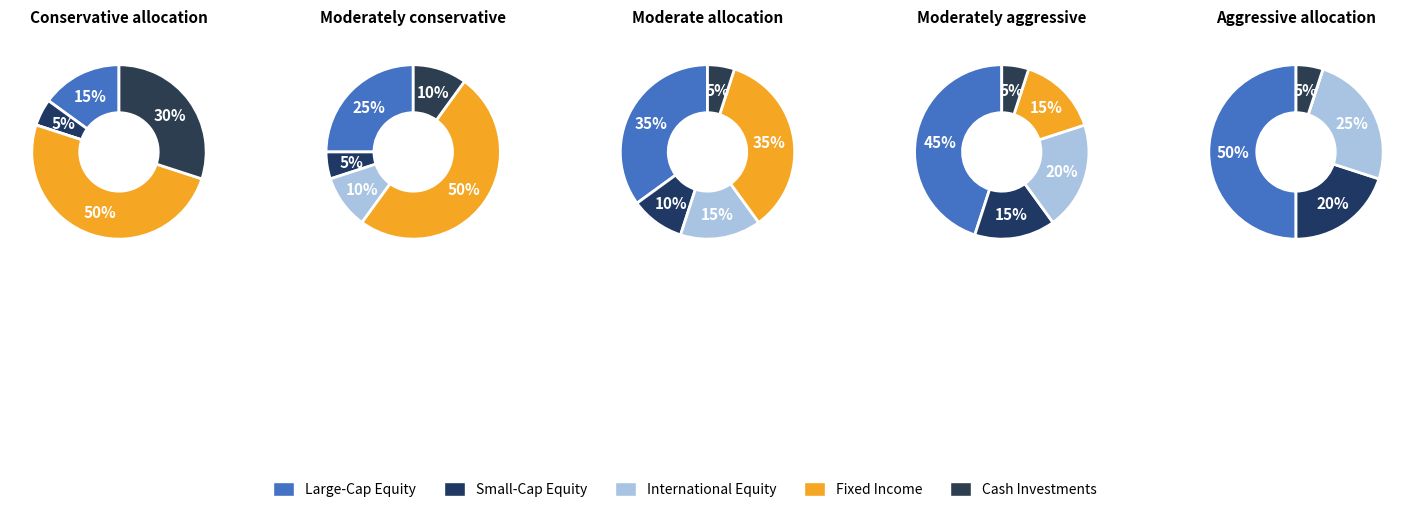

What portion of the pie excludes 9?

80.0%